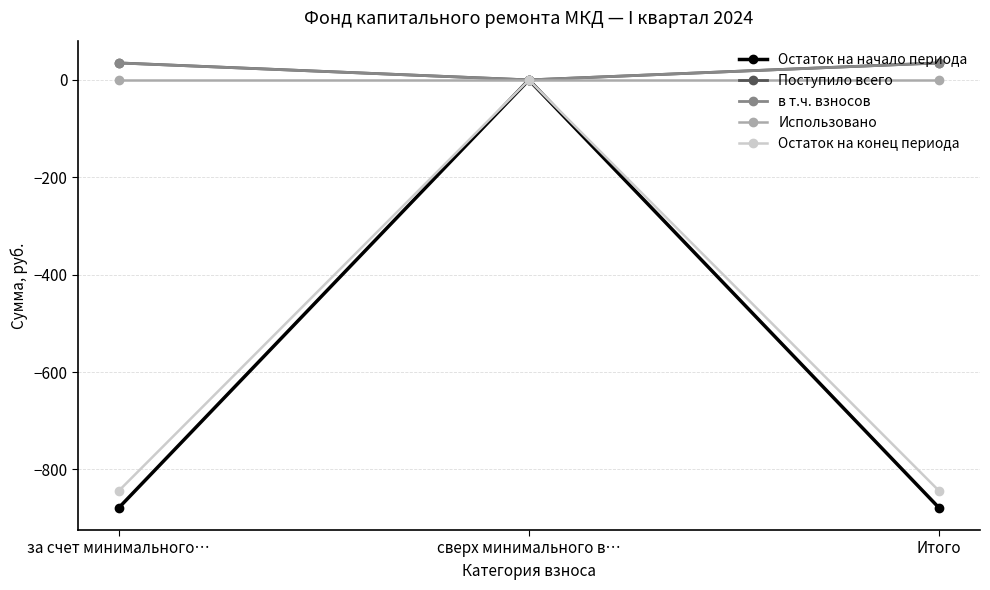

What is the maximum value shown in the chart?

34.9